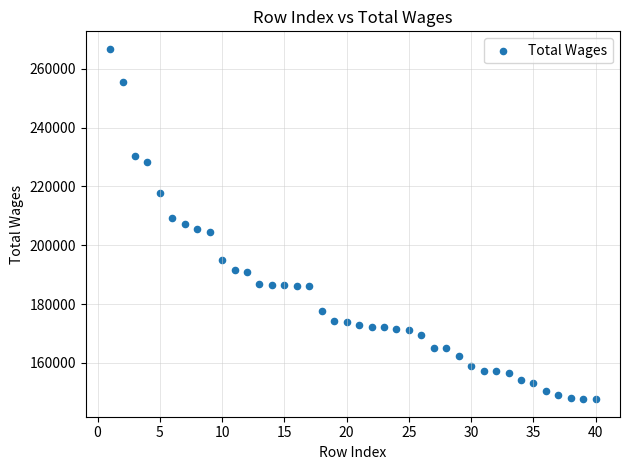

What is the range of X values (max minus min)?

39